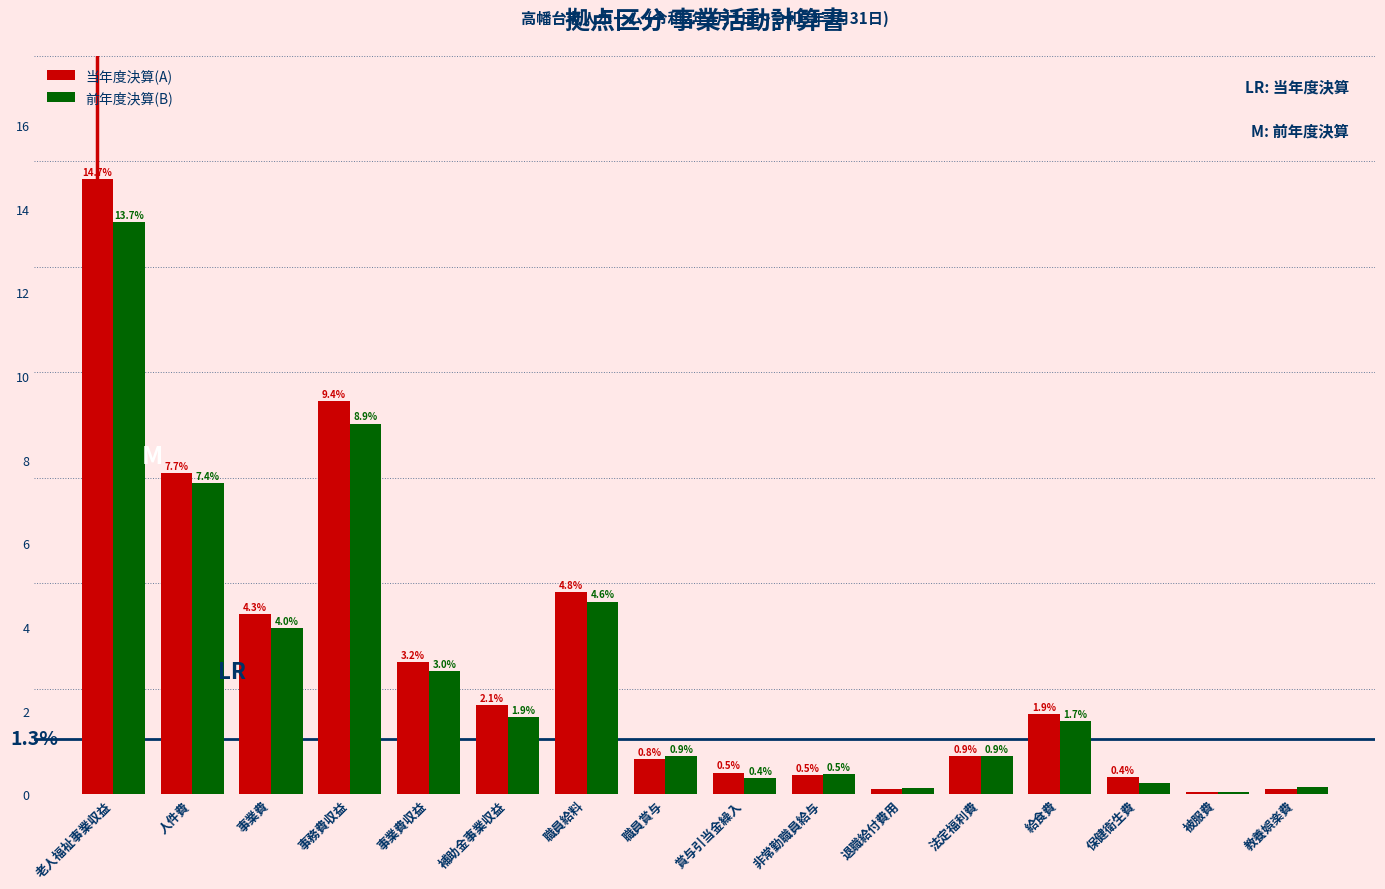

At which label does 当年度決算(A) first exceed 1?

老人福祉事業収益